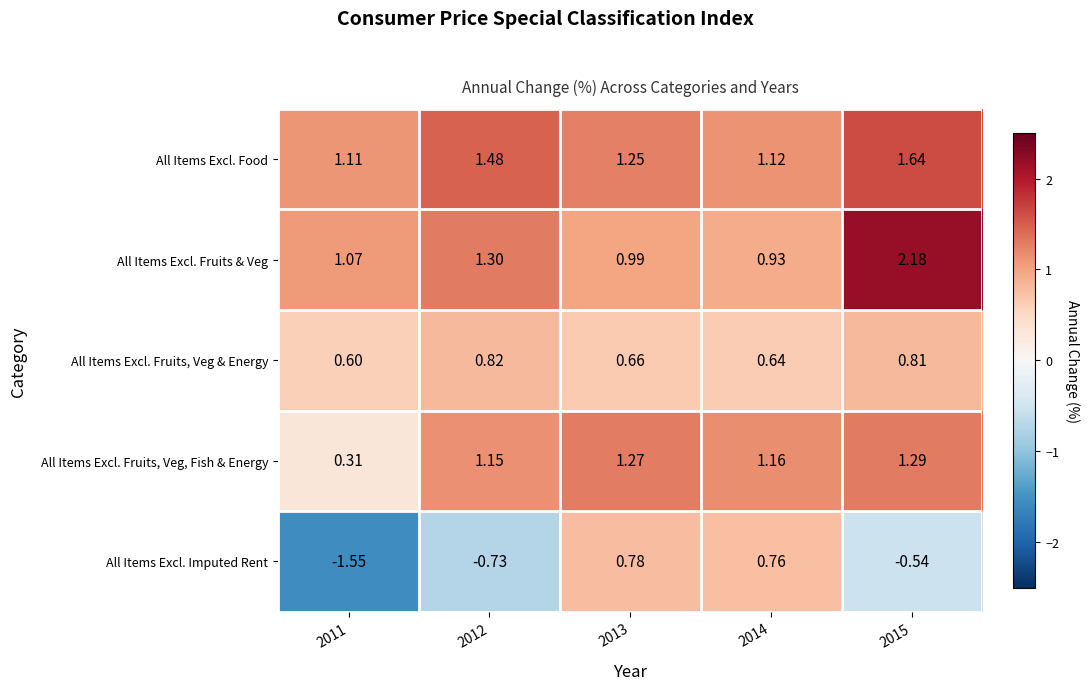

Which series has the largest range (max minus min)?

All Items Excl. Imputed Rent